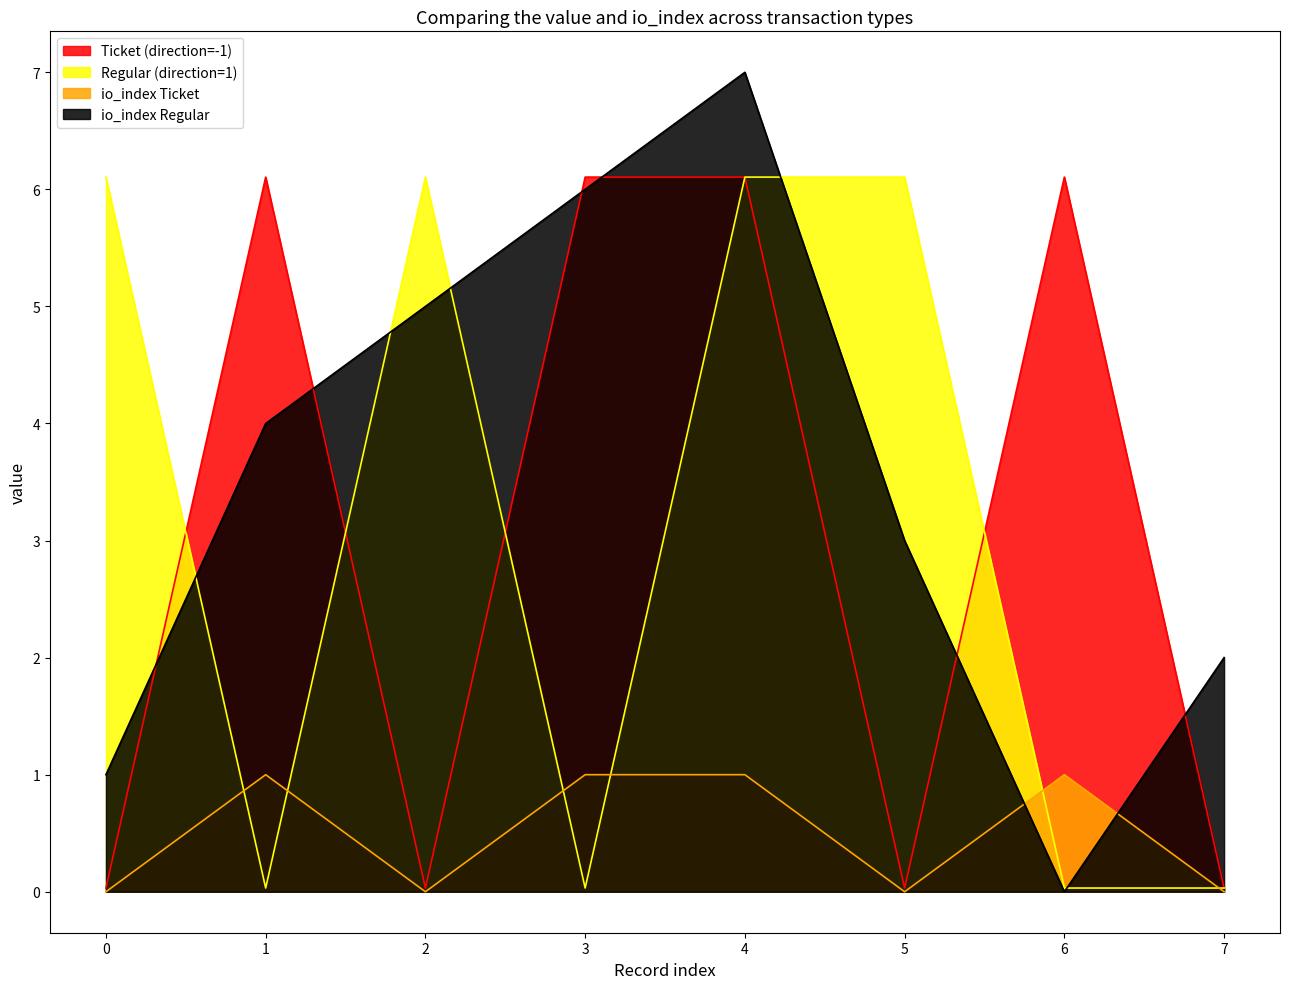

After their last crossing, which series has the higher values: io_index Ticket or io_index Regular?

io_index Regular